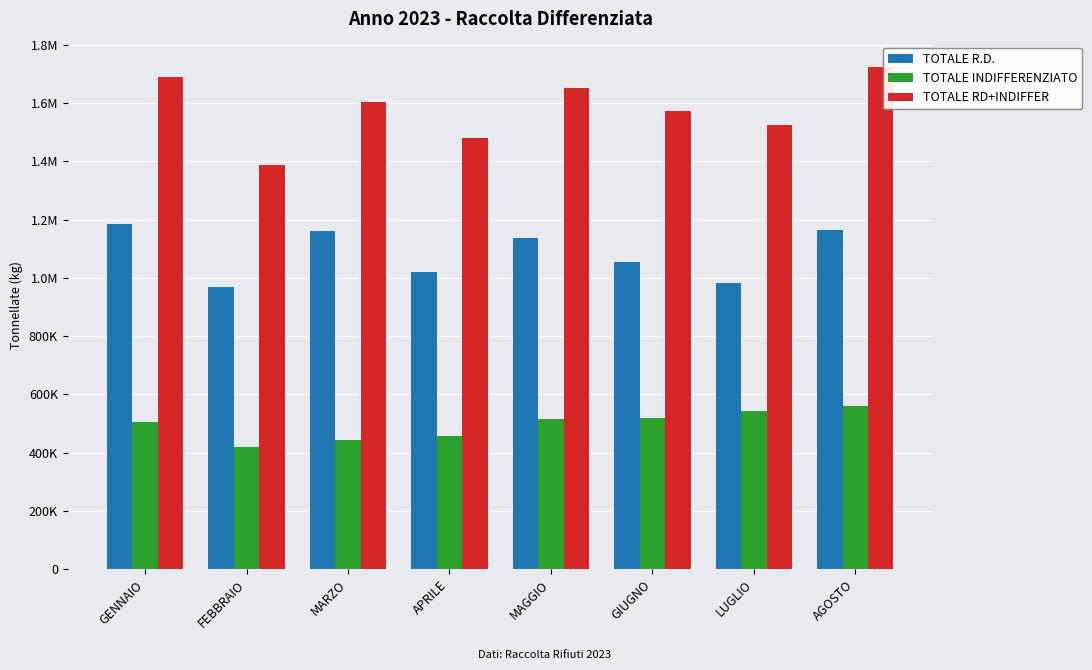

Does the chart contain stacked bars?

No